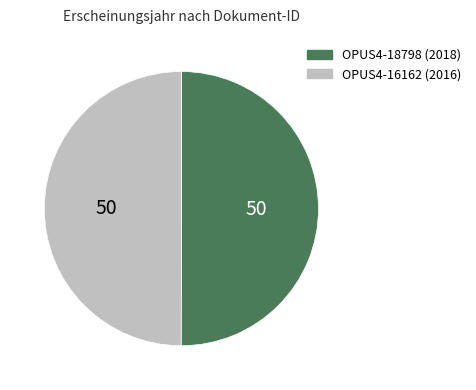

Is it true that OPUS4-18798 is 36% of the pie?

False